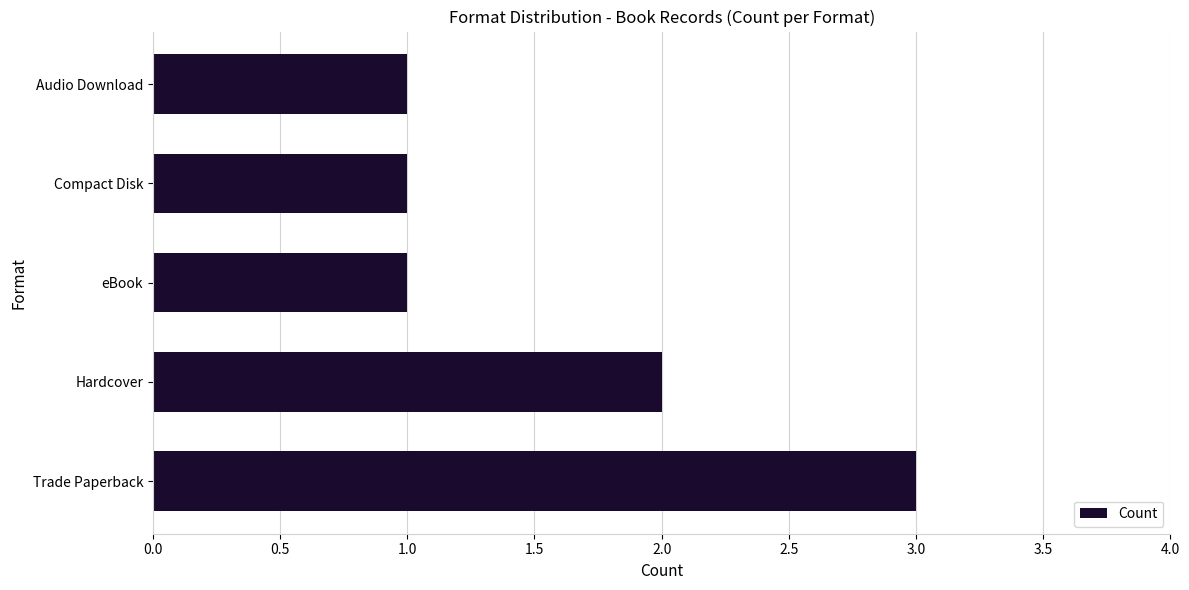

The value at eBook is 1. True or false?

True